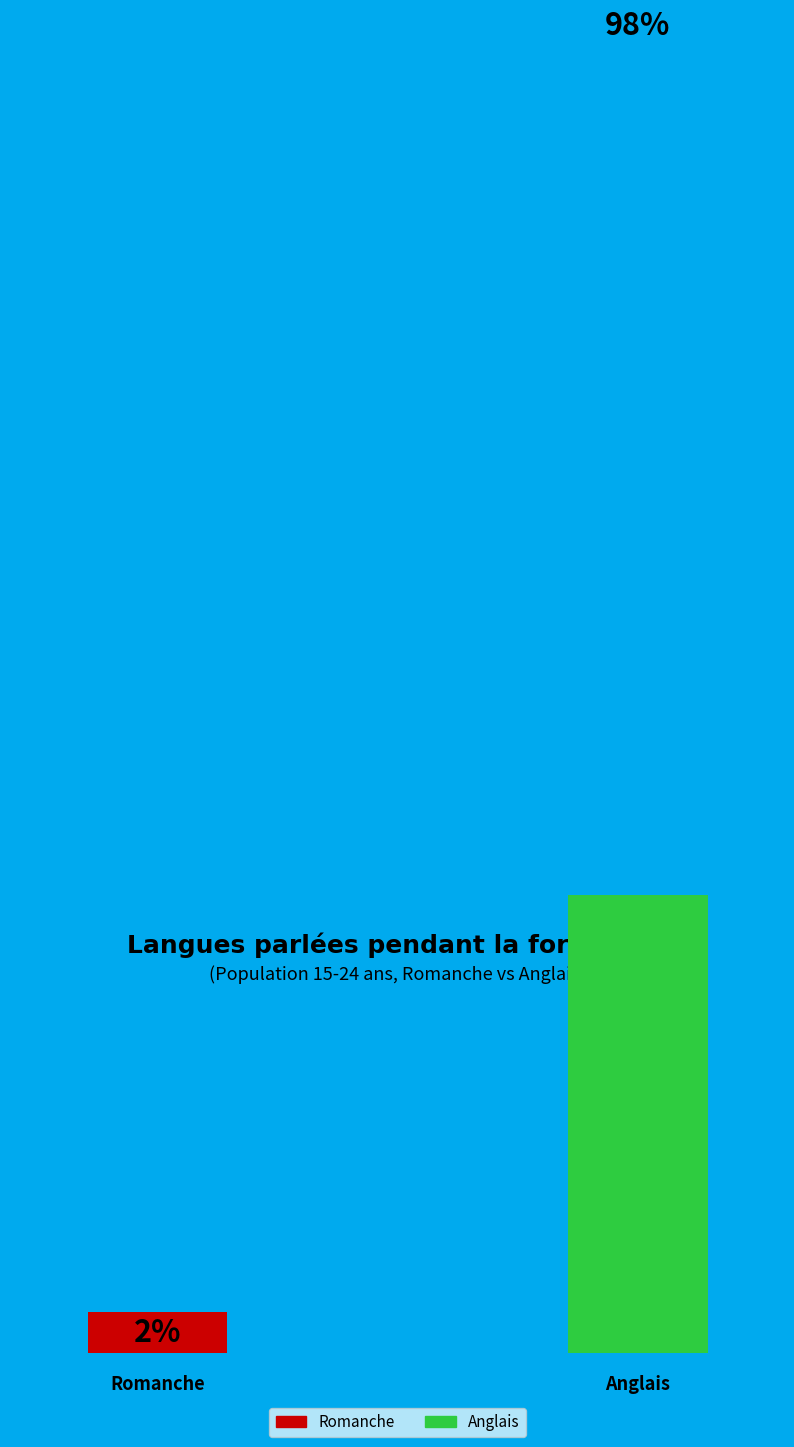

To the nearest percent, what portion does Anglais represent?

98%